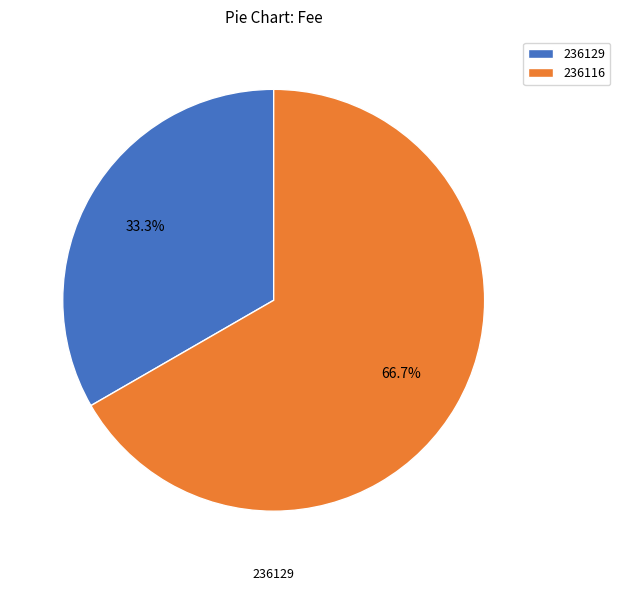

Which has a higher value, 236116 or 236129?

236116